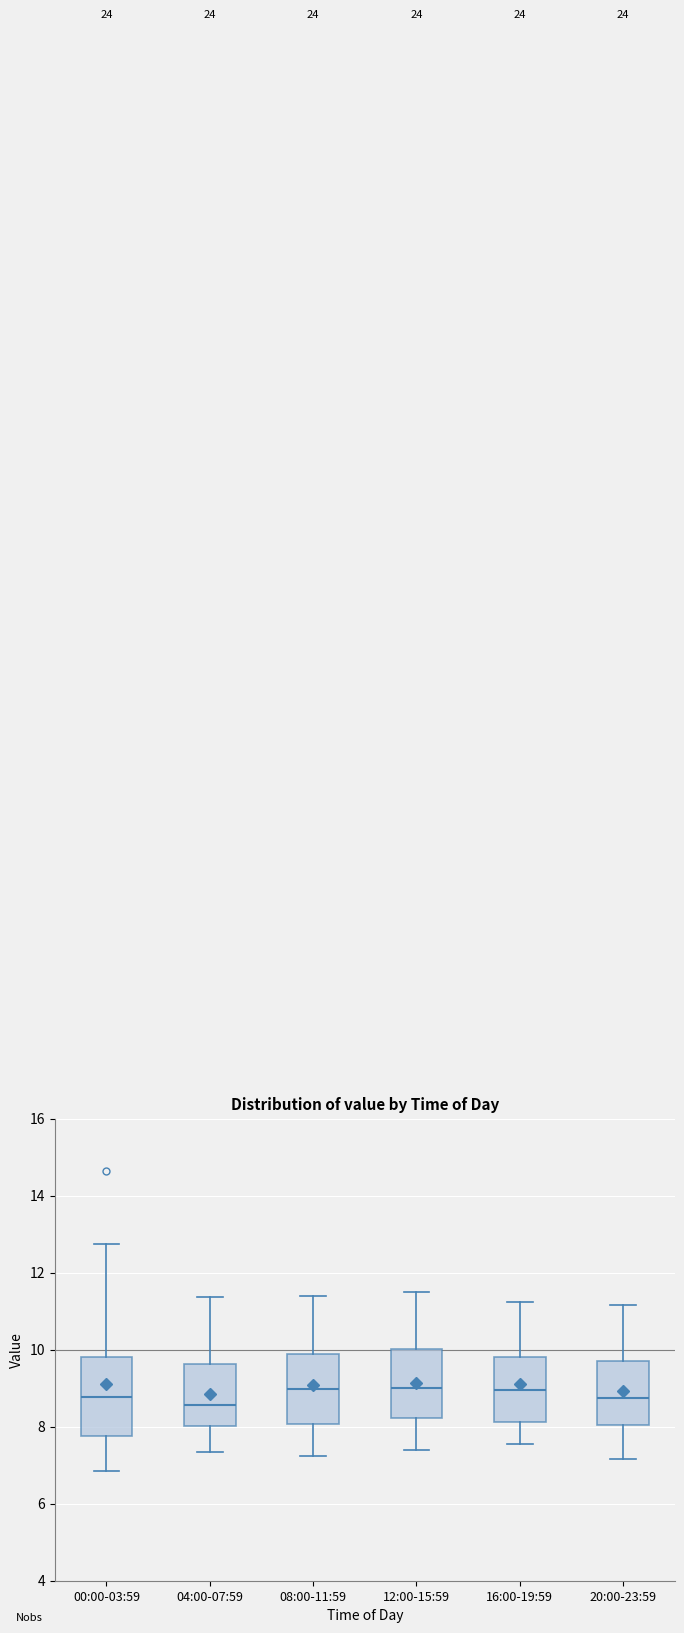

Reading left to right, transcribe this box plot: for each box, give where its median line is, the range the box spans, and where its two whiskers end, as read against the y-axis. The values are not printed on the chart, so give them approximately, as read against the axis.

00:00-03:59: median 8.8, box 7.8 to 9.8, whiskers 6.8 to 12.8
04:00-07:59: median 8.6, box 8.0 to 9.6, whiskers 7.4 to 11.4
08:00-11:59: median 9.0, box 8.0 to 10.0, whiskers 7.2 to 11.4
12:00-15:59: median 9.0, box 8.2 to 10.0, whiskers 7.4 to 11.6
16:00-19:59: median 9.0, box 8.2 to 9.8, whiskers 7.6 to 11.2
20:00-23:59: median 8.8, box 8.0 to 9.8, whiskers 7.2 to 11.2